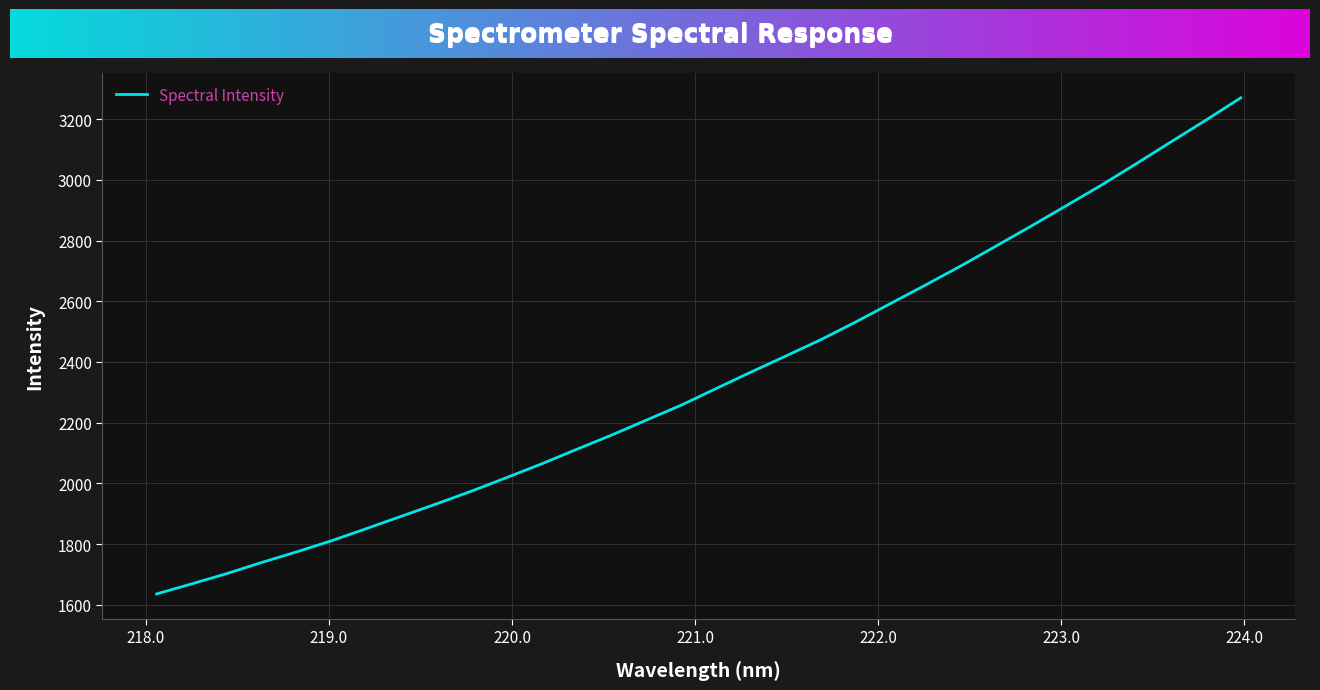

What is the difference between the maximum and minimum values?

1635.2